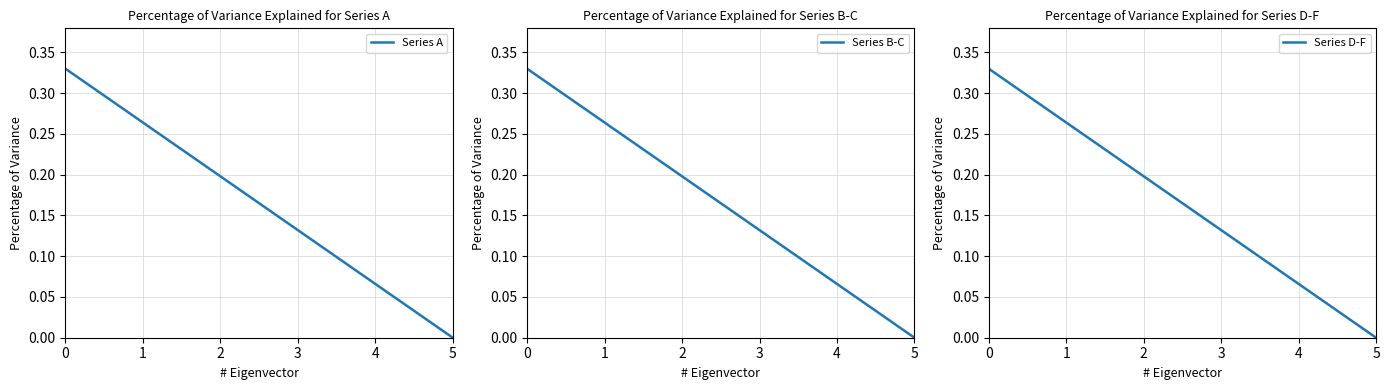

True or false: Series A has more than 2 points higher than both neighbors.

False